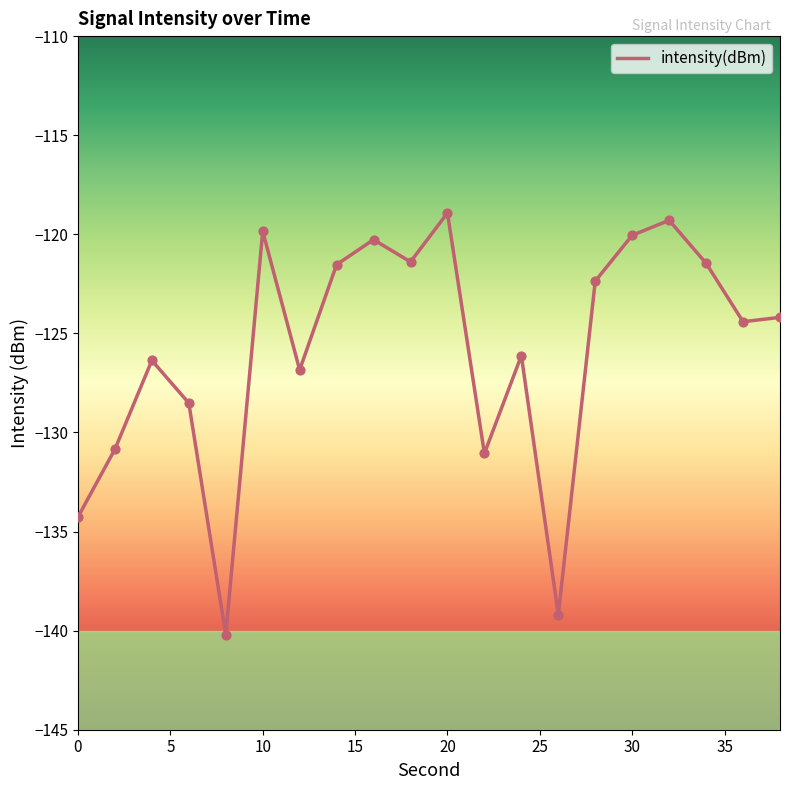

What is the minimum value shown in the chart?

-140.2